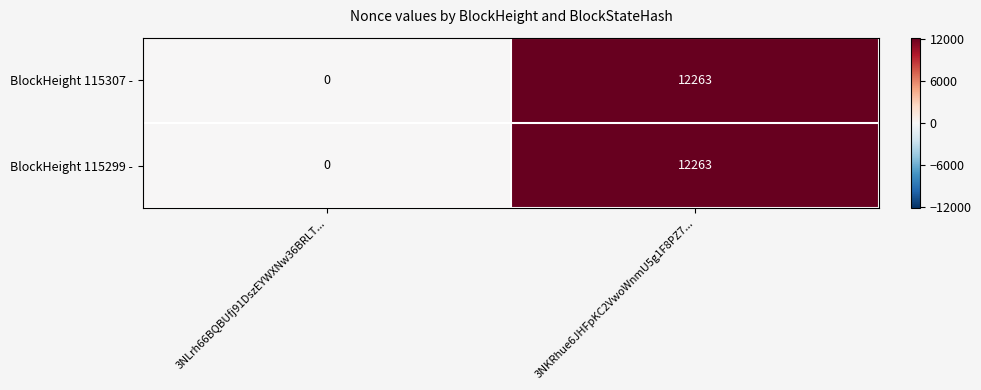

Which category has the highest value across all series?

3NKRhue6JHFpKC2VwoWnmU5g1F8PZ7...